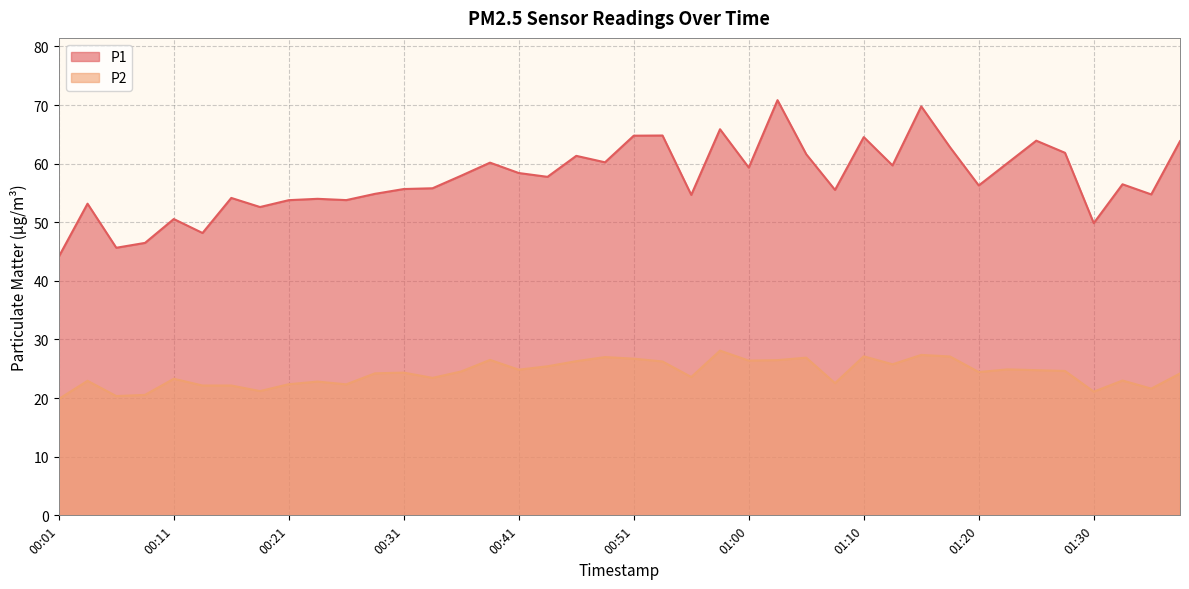

Rank the series by their average value, from highest to lowest.

P1, P2